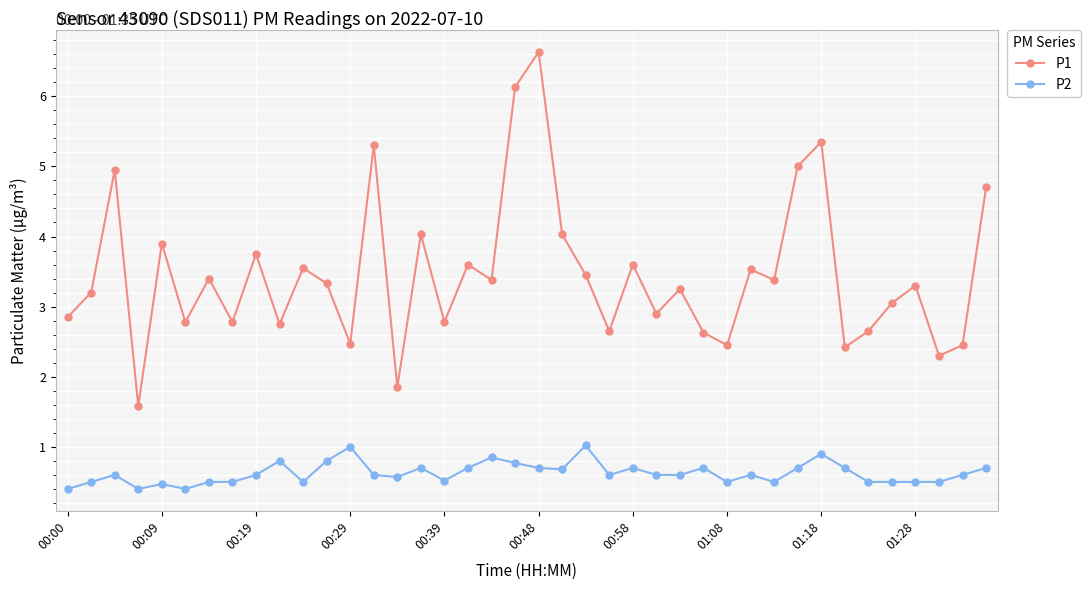

True or false: P1 has more than 0 interior local peaks.

True